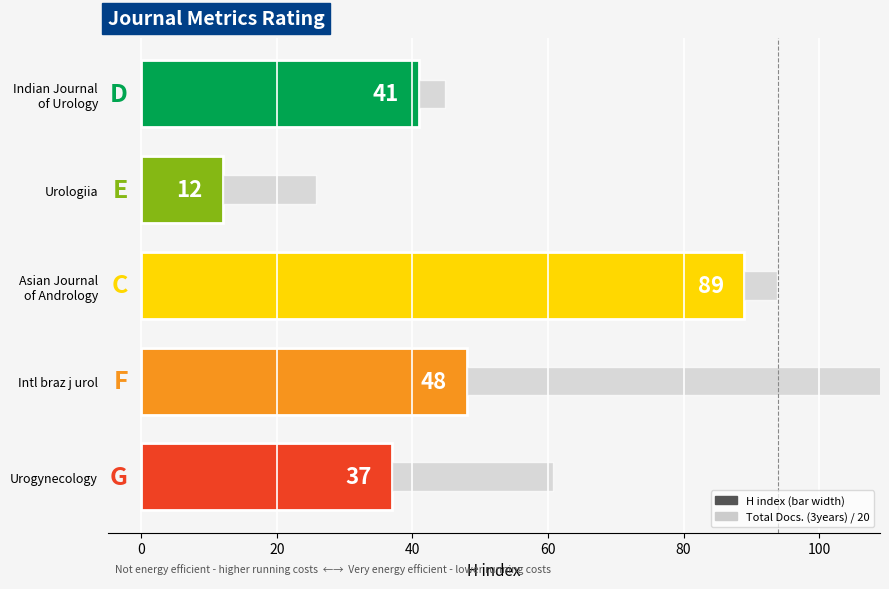

Are the bars grouped side by side (vs. stacked)?

Yes